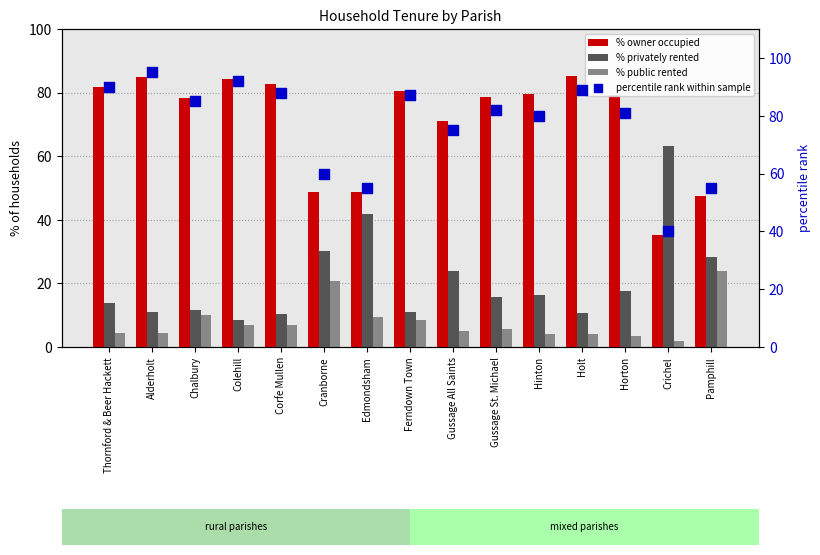

Which series has the largest total across all categories?

percentile rank within sample